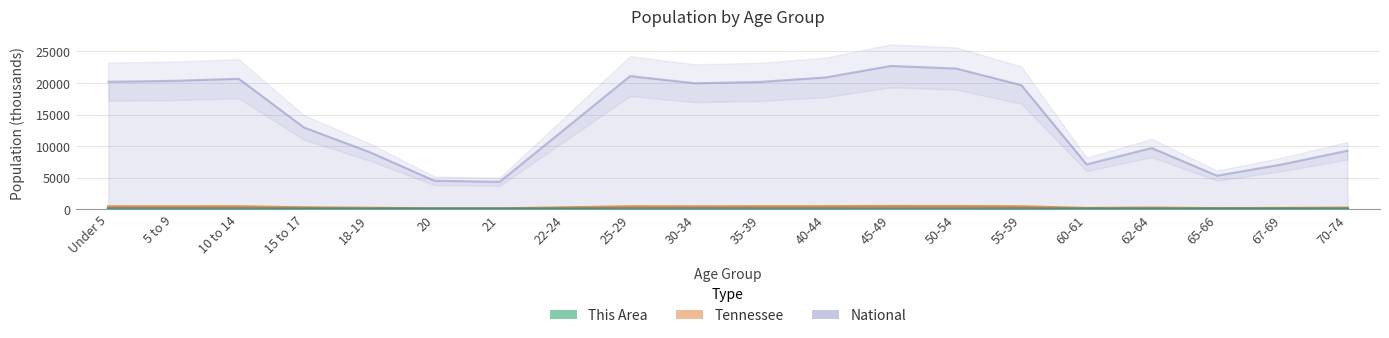

Is the value of This Area at 15 to 17 greater than the value of Tennessee at 18-19?

No